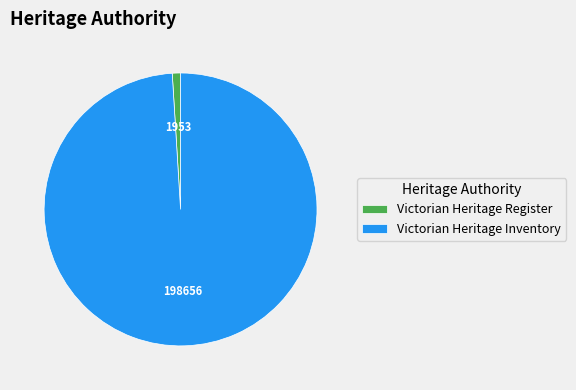

Combined, do Victorian Heritage Register and Victorian Heritage Inventory account for over 50%?

Yes